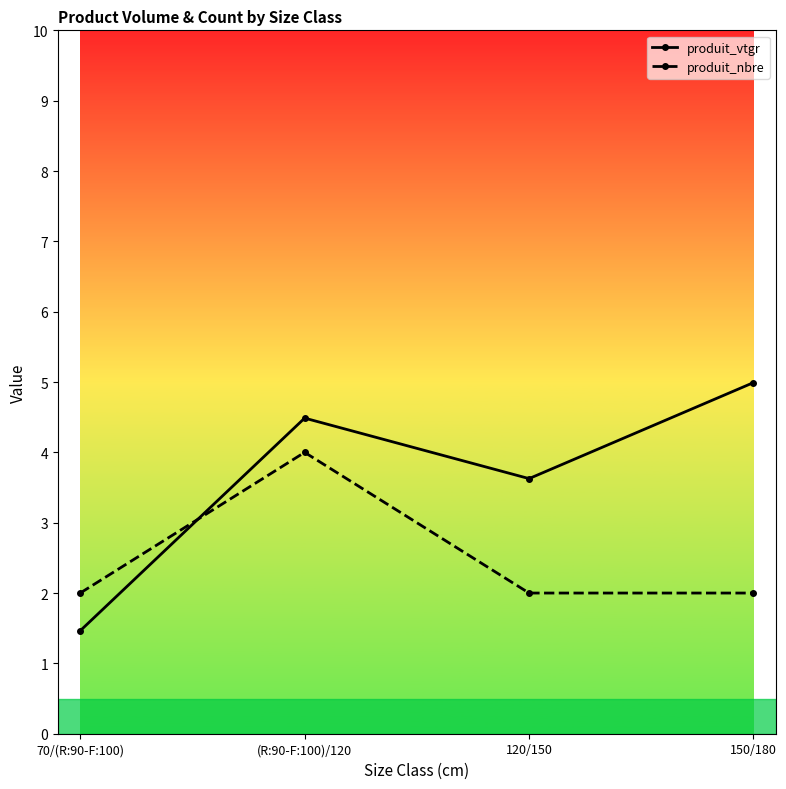

At which label does produit_vtgr reach its minimum?

70/(R:90-F:100)